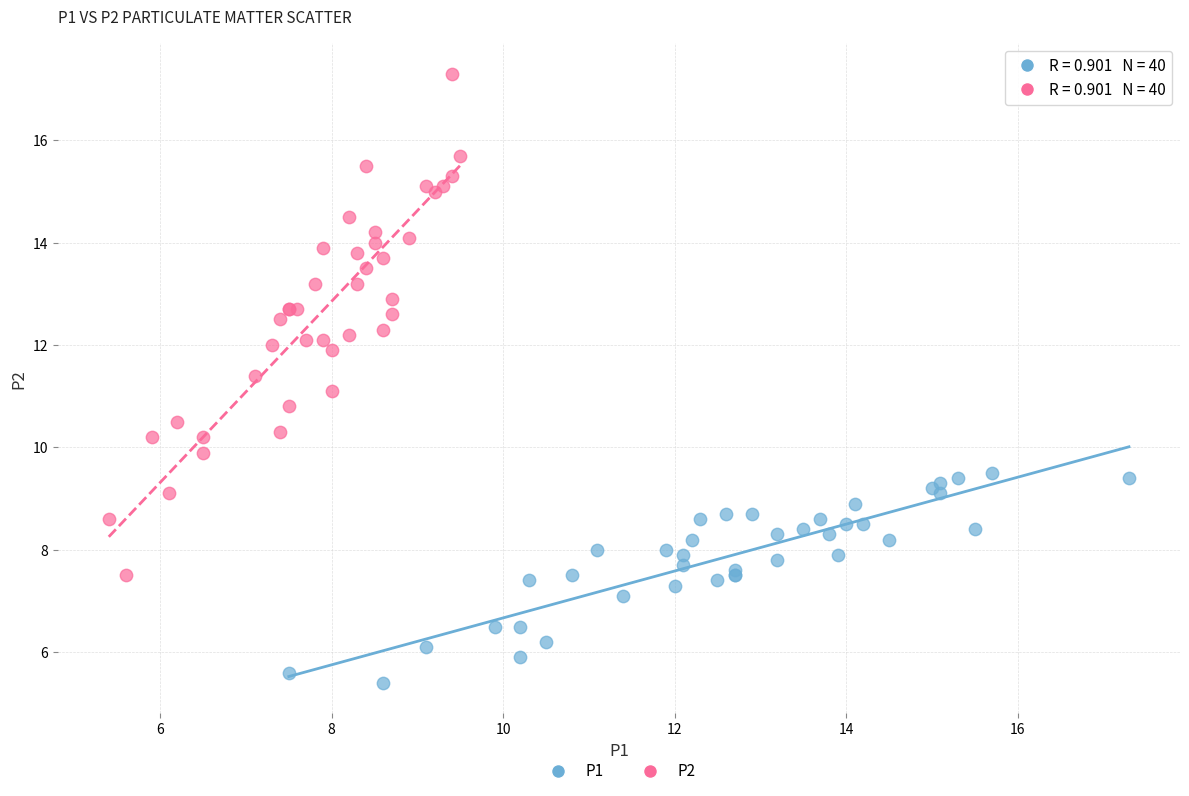

Which series has the largest Y range (max minus min)?

P2